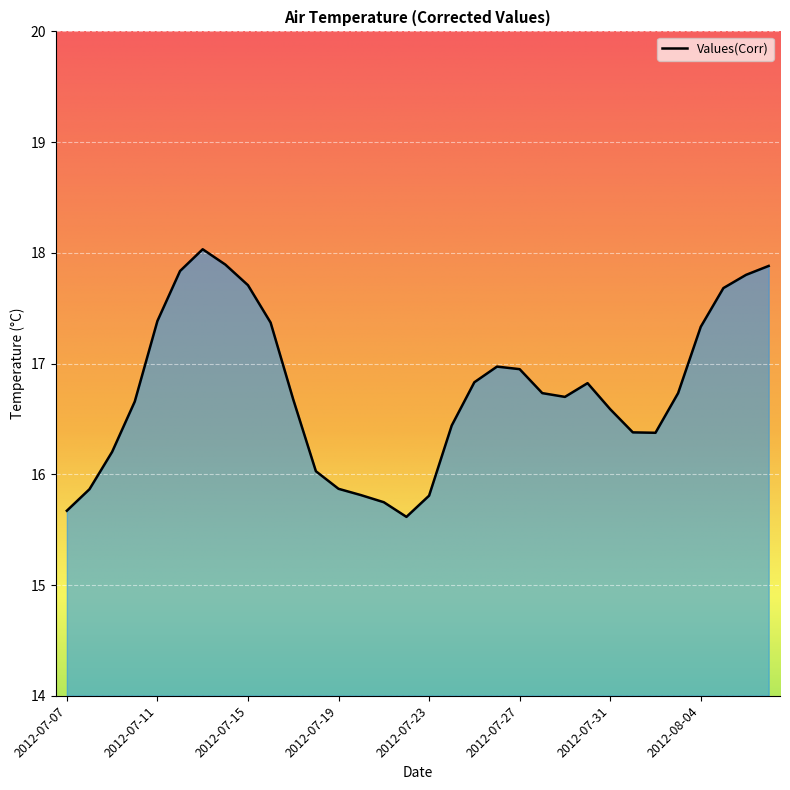

What is the difference between the maximum and minimum values?

2.4